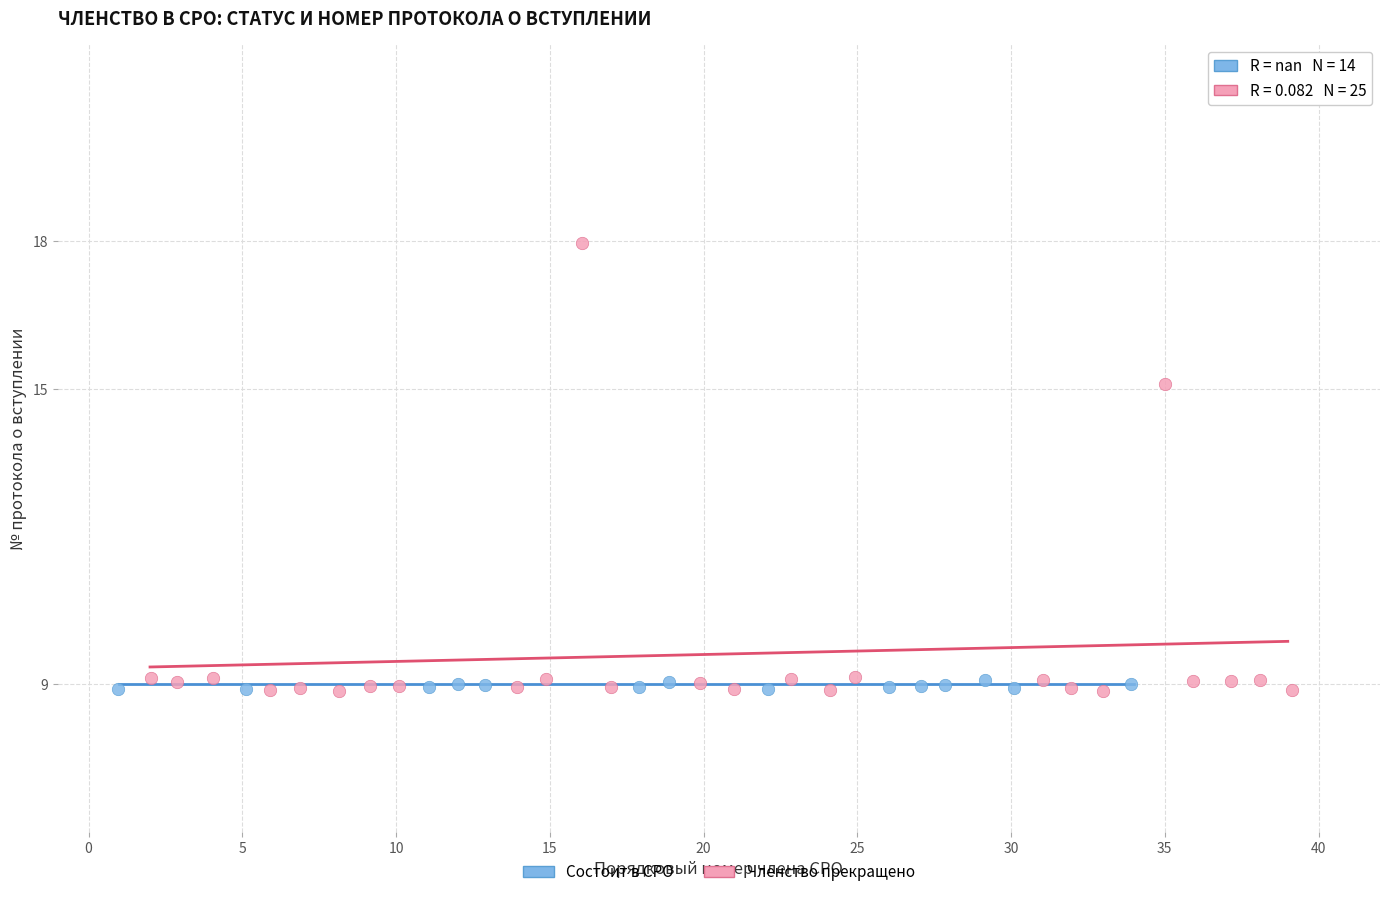

Which series contains the highest Y value?

Членство прекращено